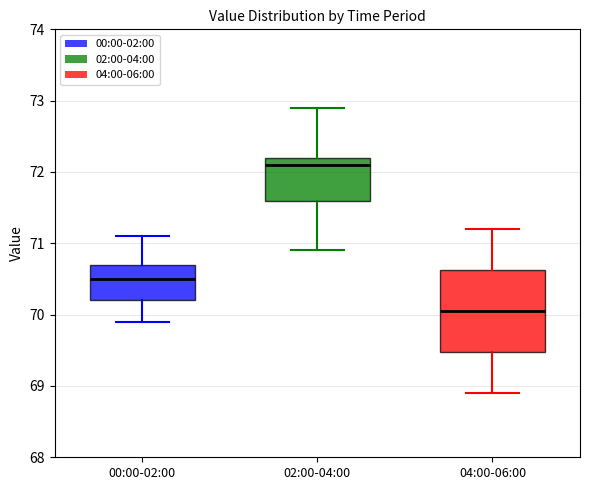

Where does the lower whisker of the box for 04:00-06:00 end on the y-axis? The values are not printed on the chart, so give them approximately, as read against the axis.

68.9